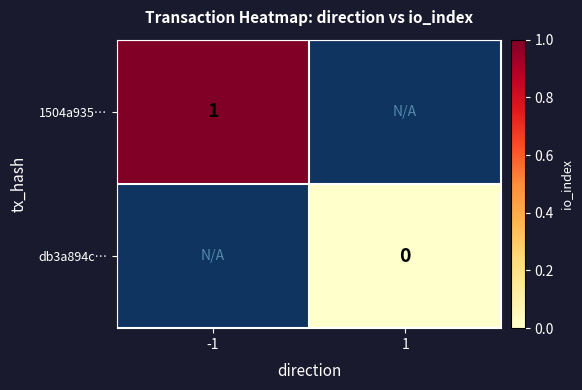

Count the number of categories in the chart.

2